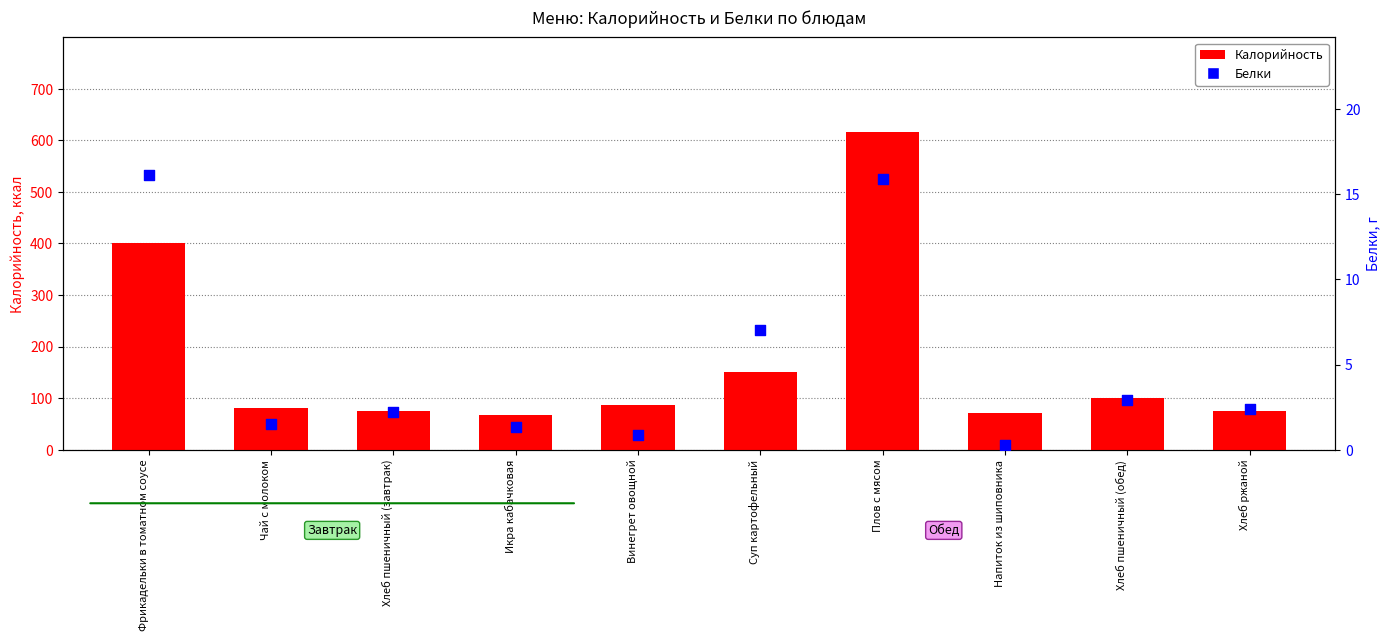

Which series contains the highest Y value?

Калорийность